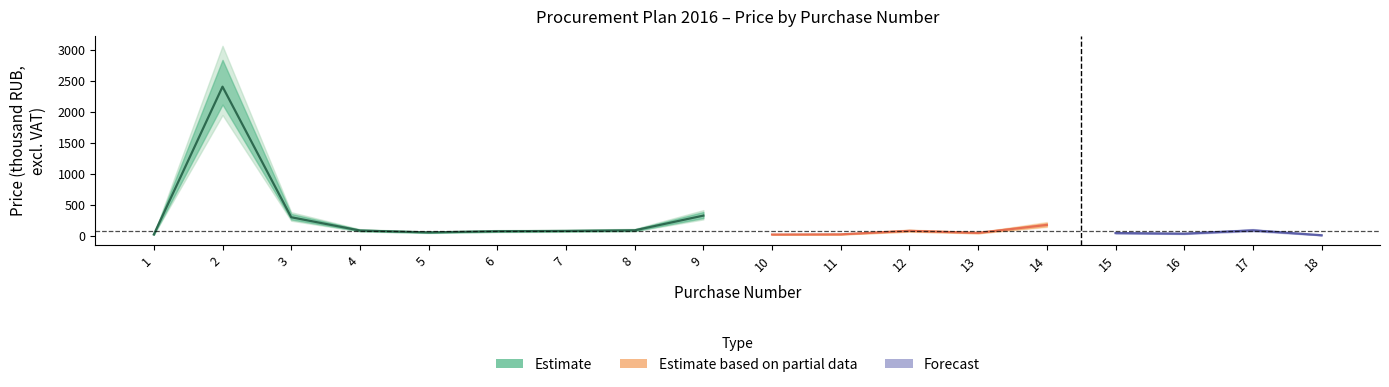

Read the price_excl_vat value at 15.

40.7